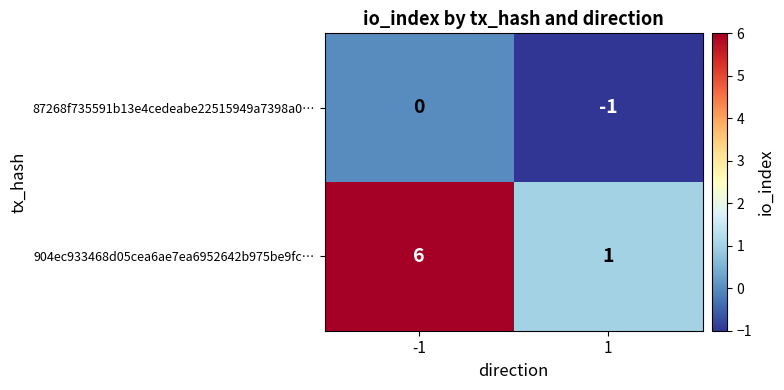

Between -1 and 1, which series saw the biggest shift?

904ec933468d05cea6ae7ea6952642b975be9fc…